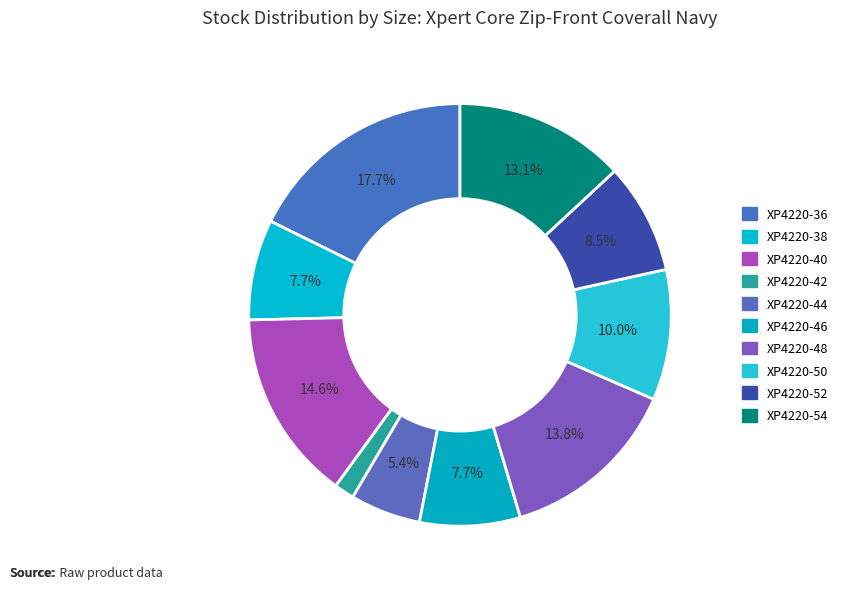

How many segments does this pie chart have?

10